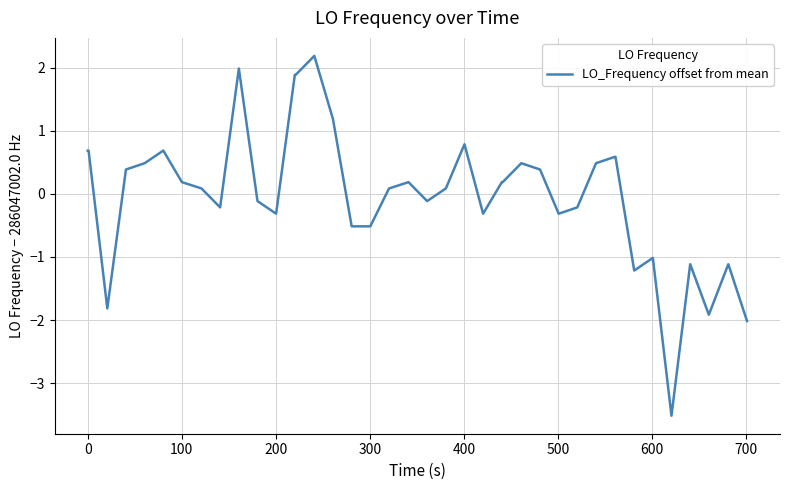

What is the maximum value shown in the chart?

2.2